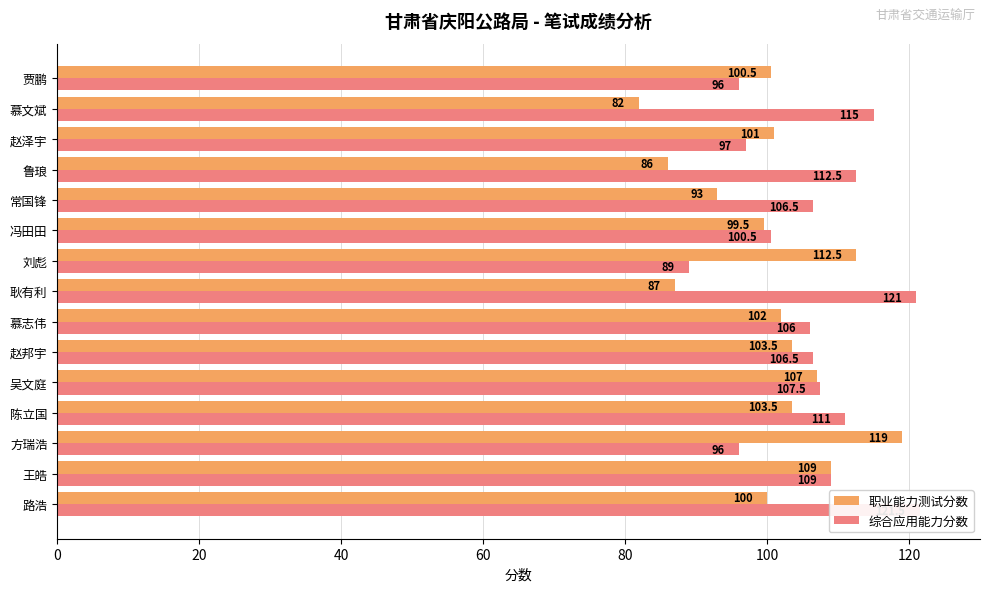

List the series in order of their peak value, lowest first.

职业能力测试分数, 综合应用能力分数